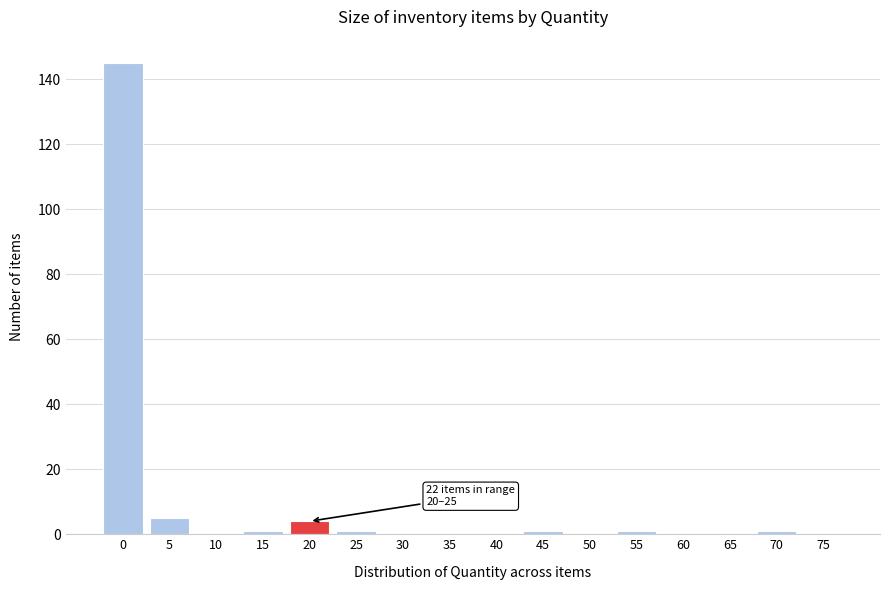

Reading left to right, extract all data points from this chart.

0=145	5=5	10=0	15=1	20=4	25=1	30=0	35=0	40=0	45=1	50=0	55=1	60=0	65=0	70=1	75=0